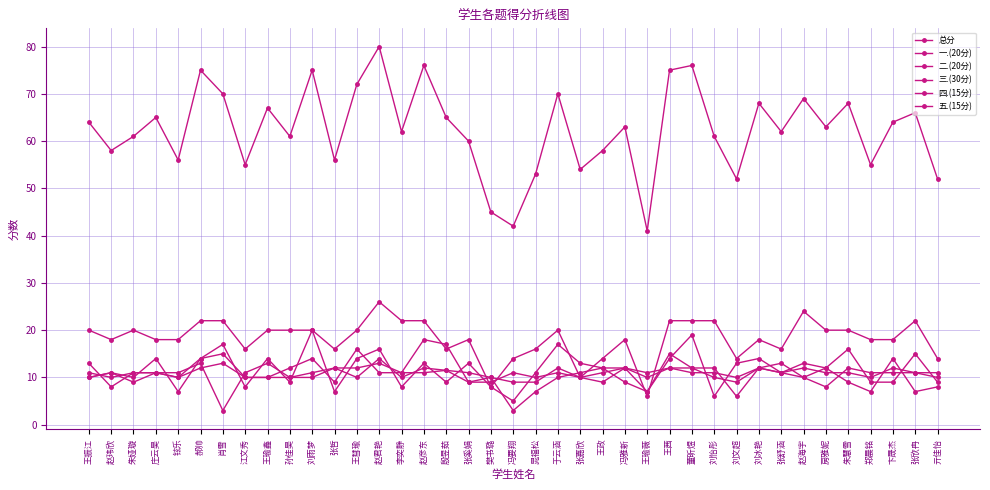

What is the value of the 三.(30分) point at the 36th from the left?

18.0